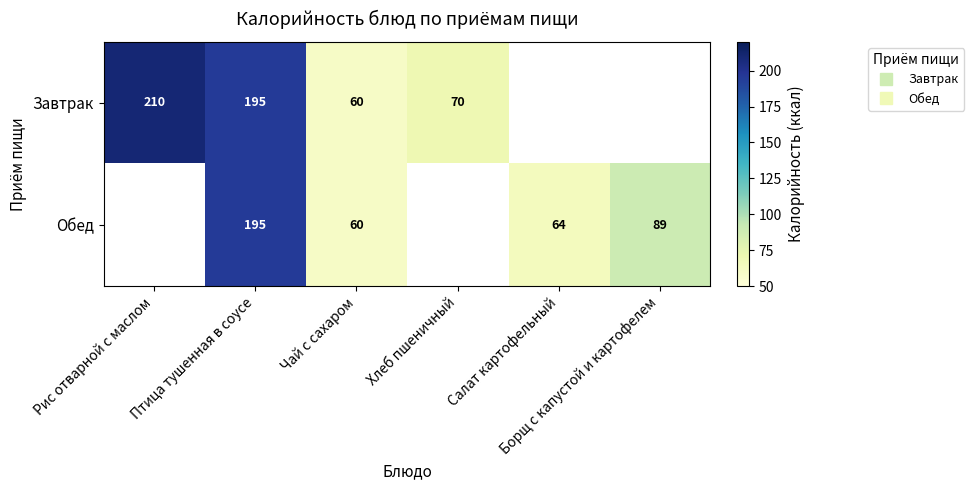

Is the value of Обед at Хлеб пшеничный greater than the value of Завтрак at Хлеб пшеничный?

No